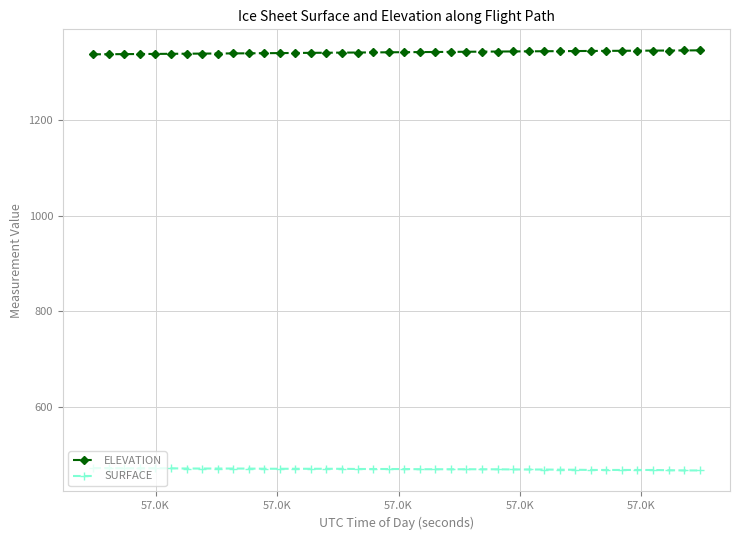

What is the value of the ELEVATION point at the 14th from the left?

1340.9